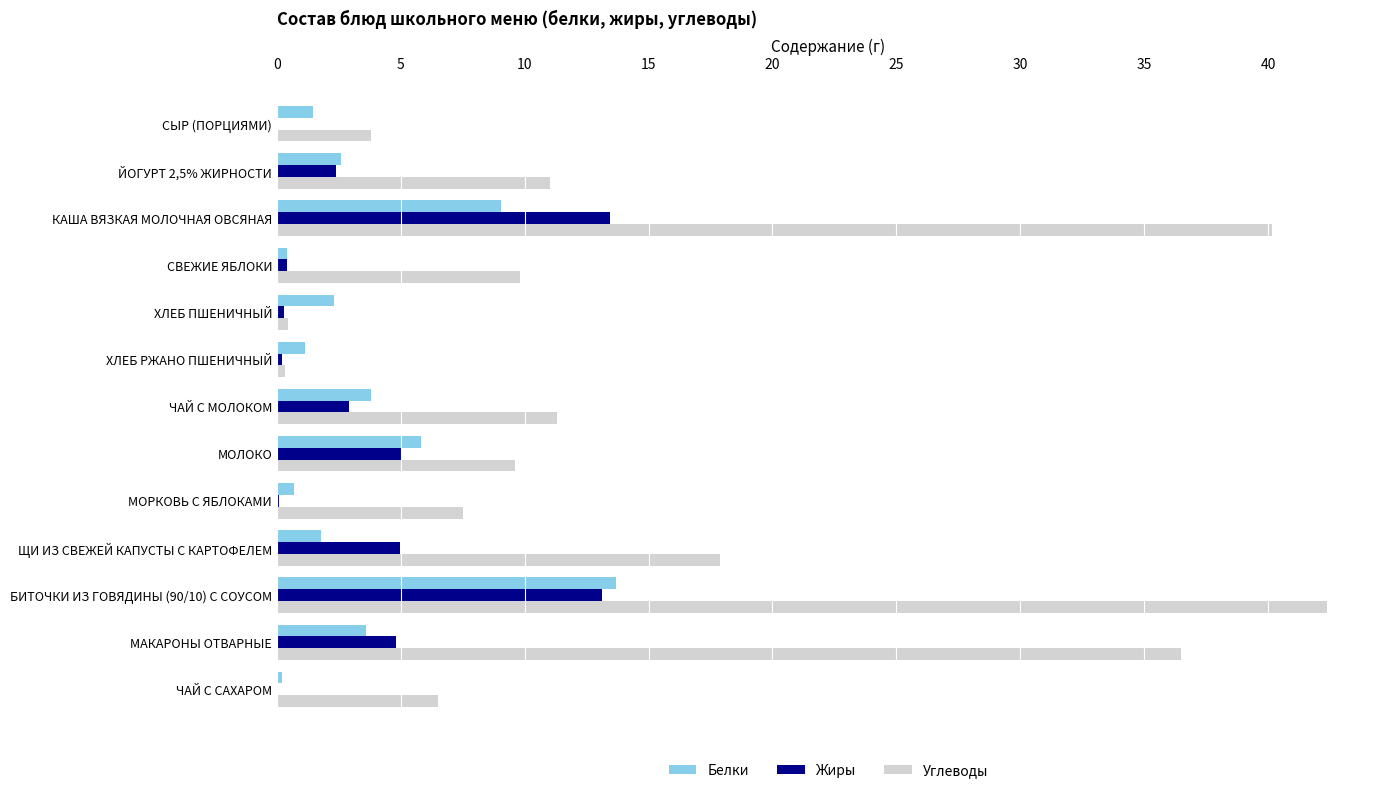

Between ХЛЕБ РЖАНО ПШЕНИЧНЫЙ and БИТОЧКИ ИЗ ГОВЯДИНЫ (90/10) С СОУСОМ, which series saw the biggest shift?

Углеводы